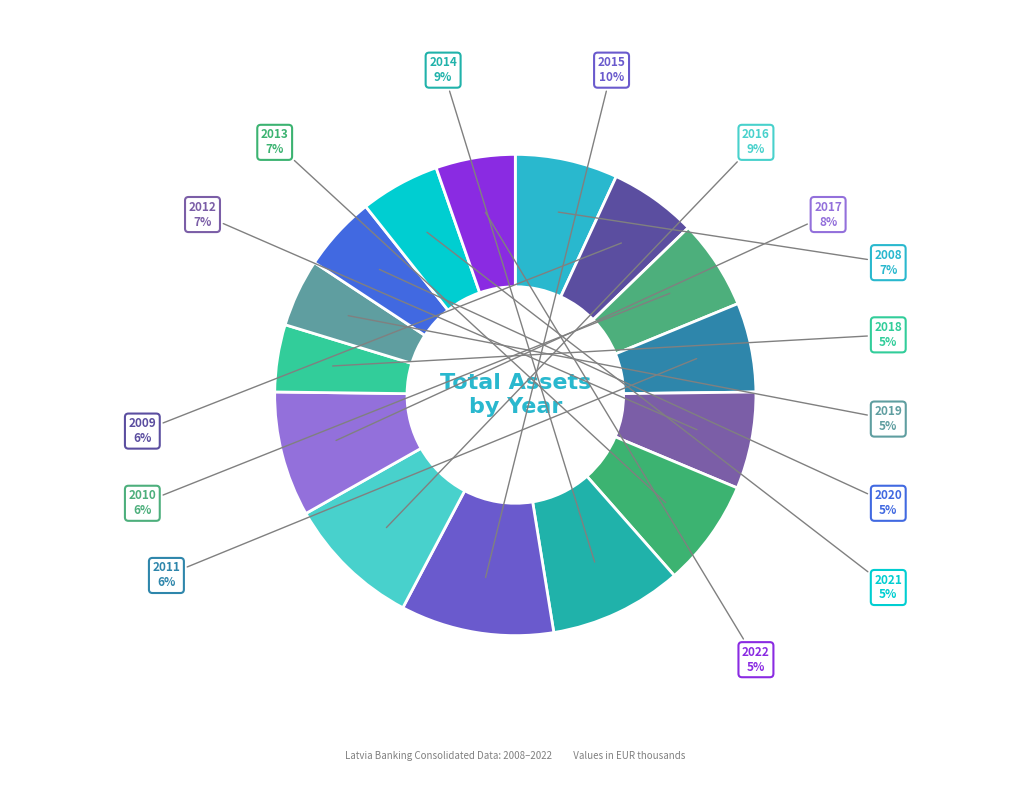

Do 2017 and 2019 together represent more than half of the pie?

No